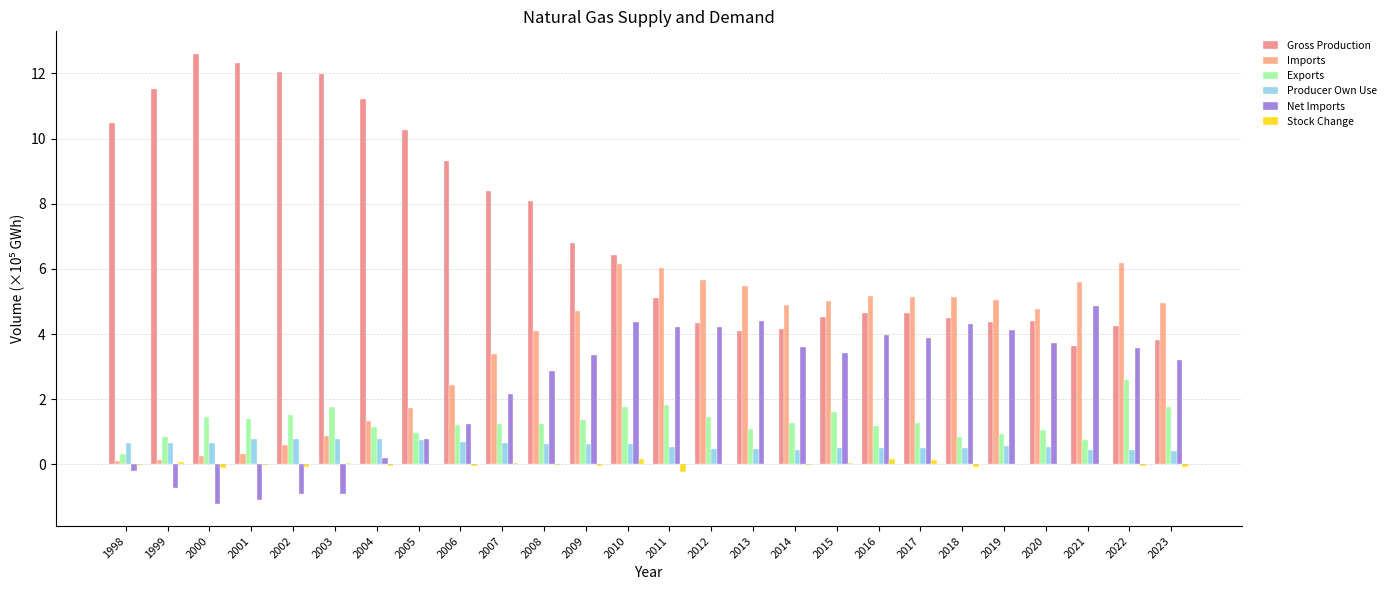

How many groups of bars are there?

26